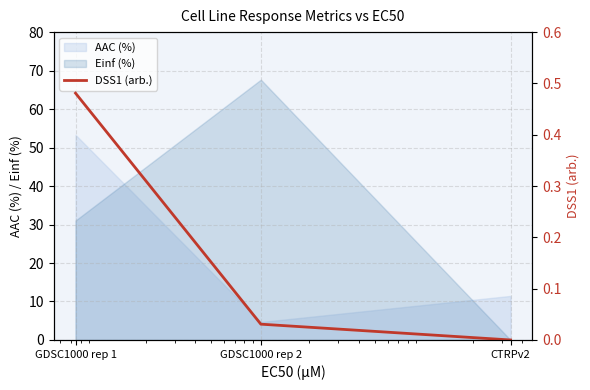

How many lines are shown in the chart?

1